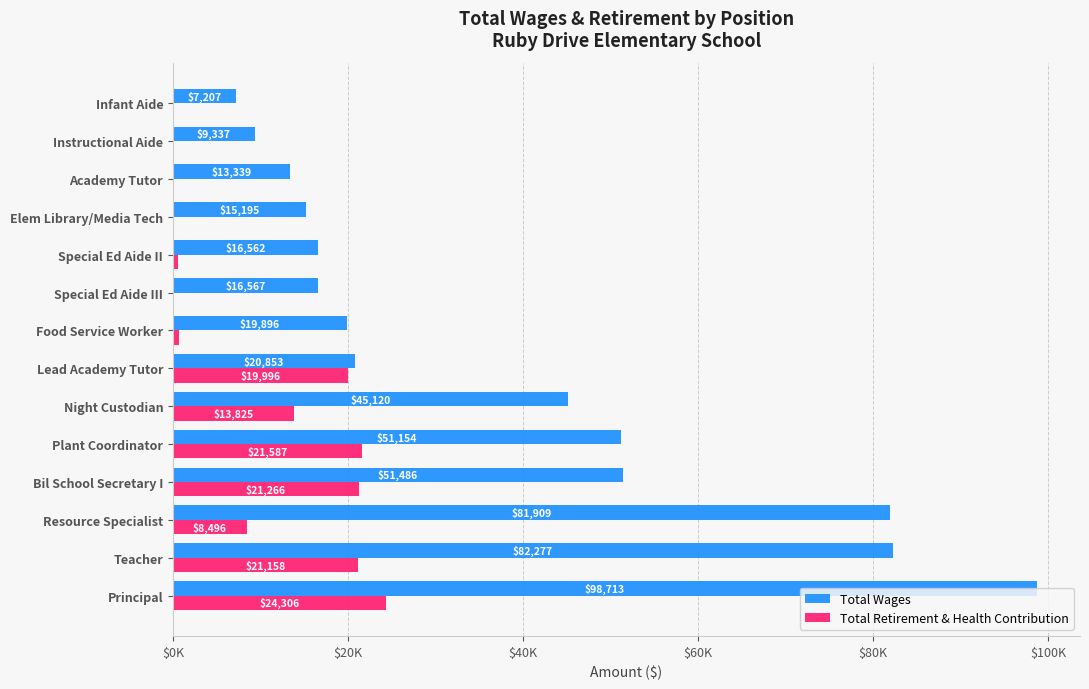

What are all the series names shown in the legend?

Total Wages, Total Retirement & Health Contribution